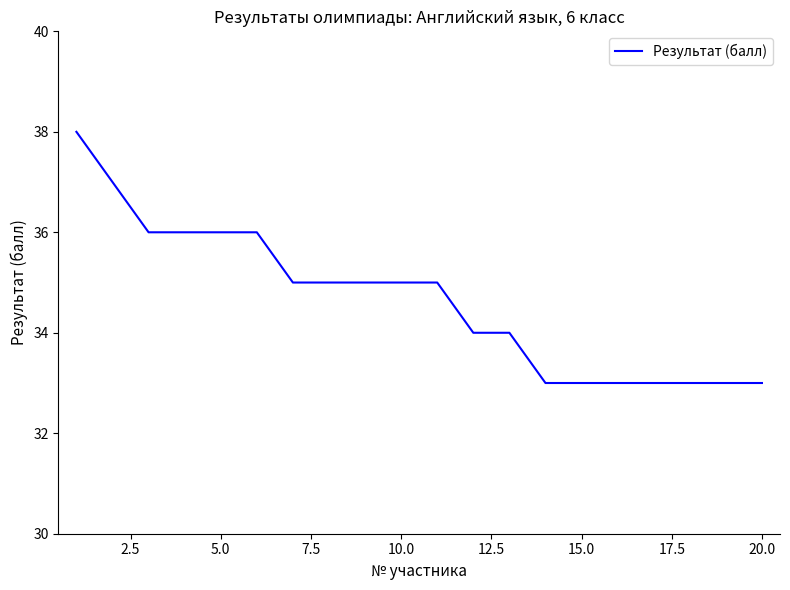

What is the smallest value displayed?

33